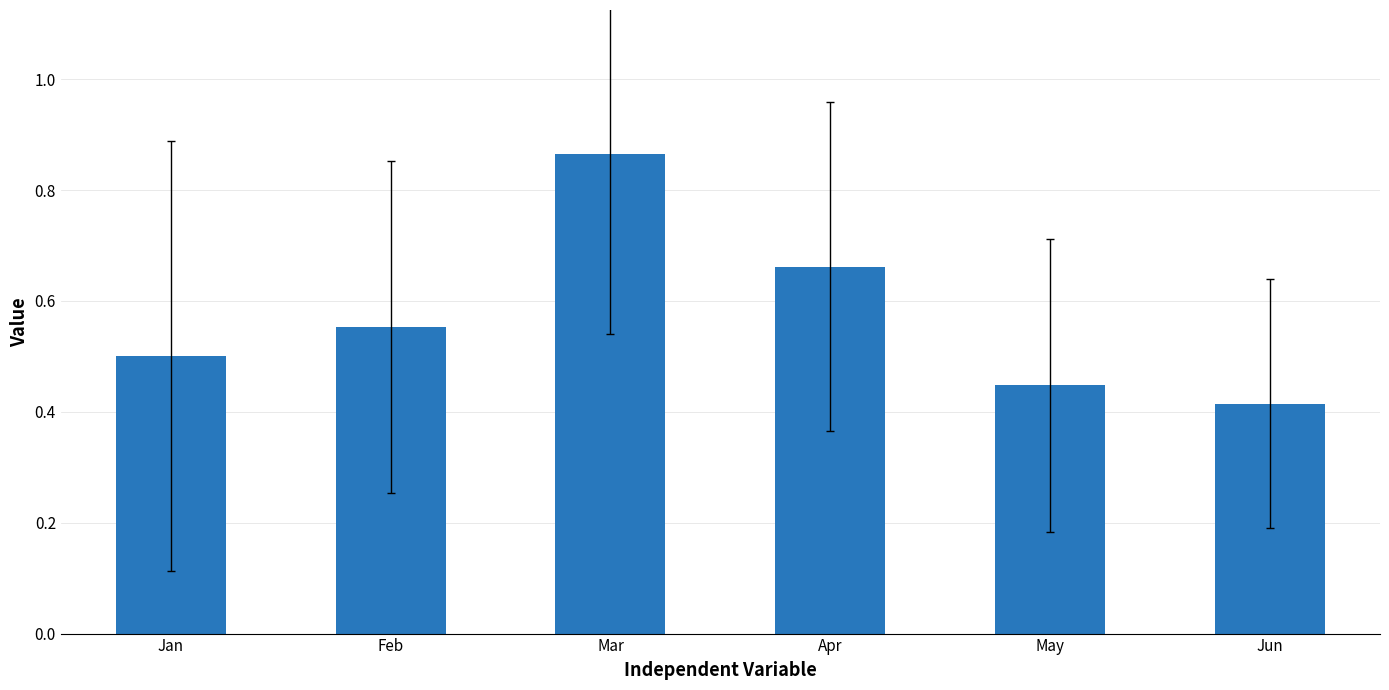

Which category has the lowest value across all series?

Jun